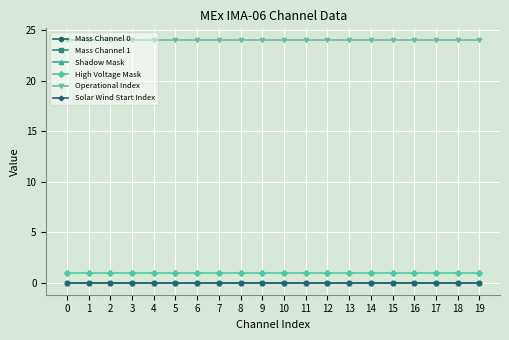

Does the chart have visible grid lines?

Yes